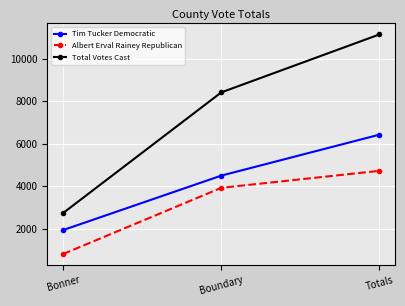

At which label does Albert Erval Rainey Republican reach its minimum?

Bonner